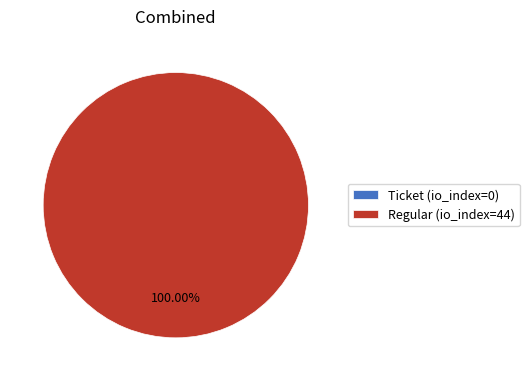

Count the number of slices in the pie.

2